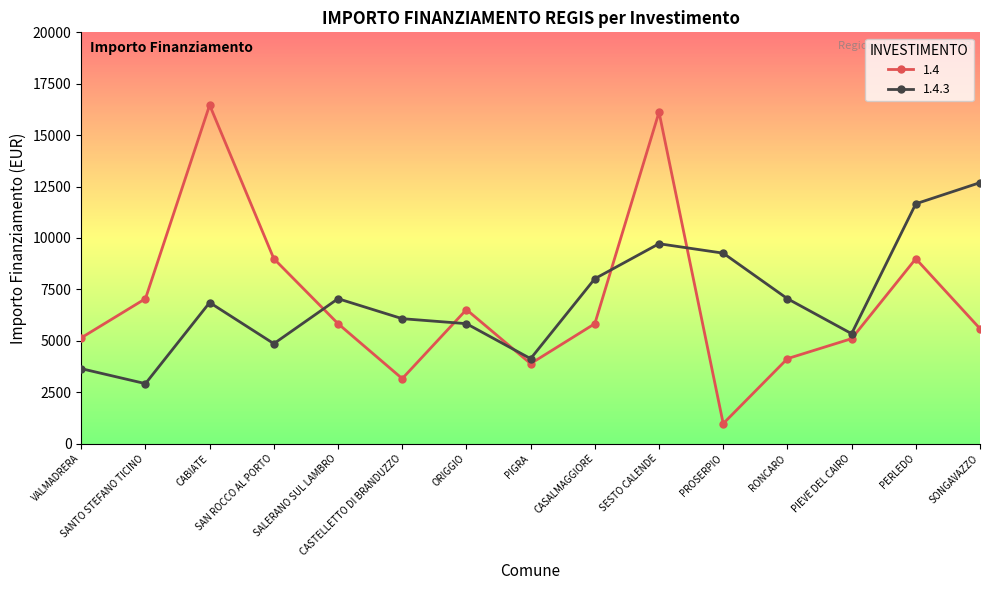

True or false: 1.4 has a value of 5832 at SALERANO SUL LAMBRO.

True